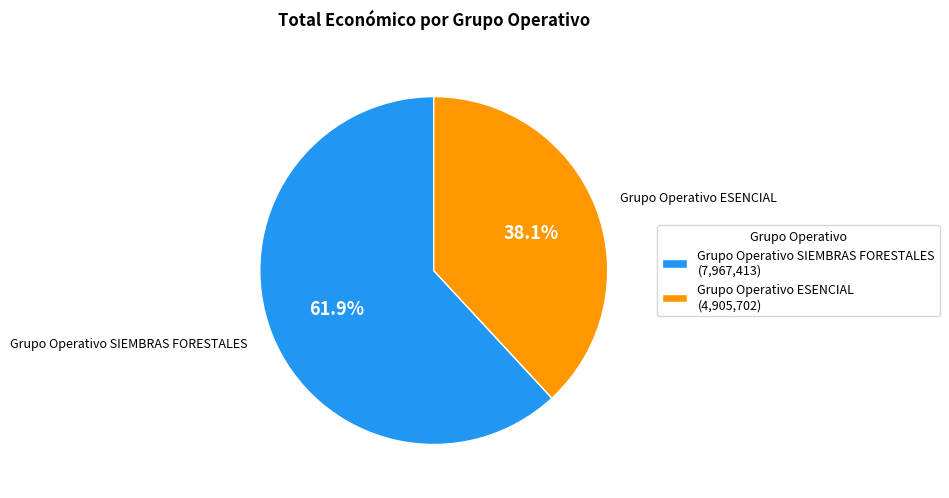

Which category has the smallest portion of the pie?

Grupo Operativo ESENCIAL